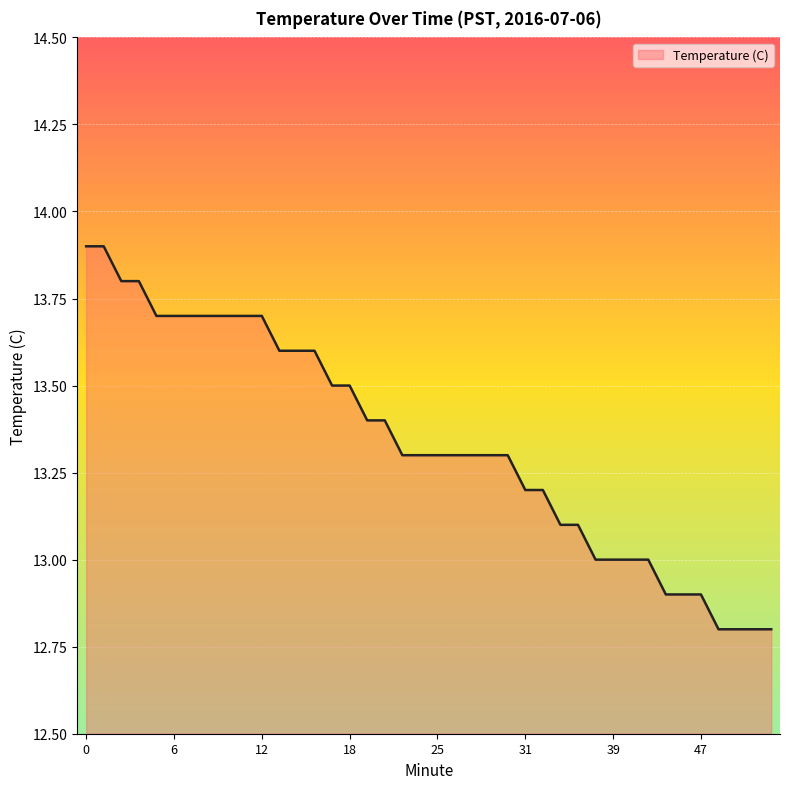

What is the maximum value shown in the chart?

13.9